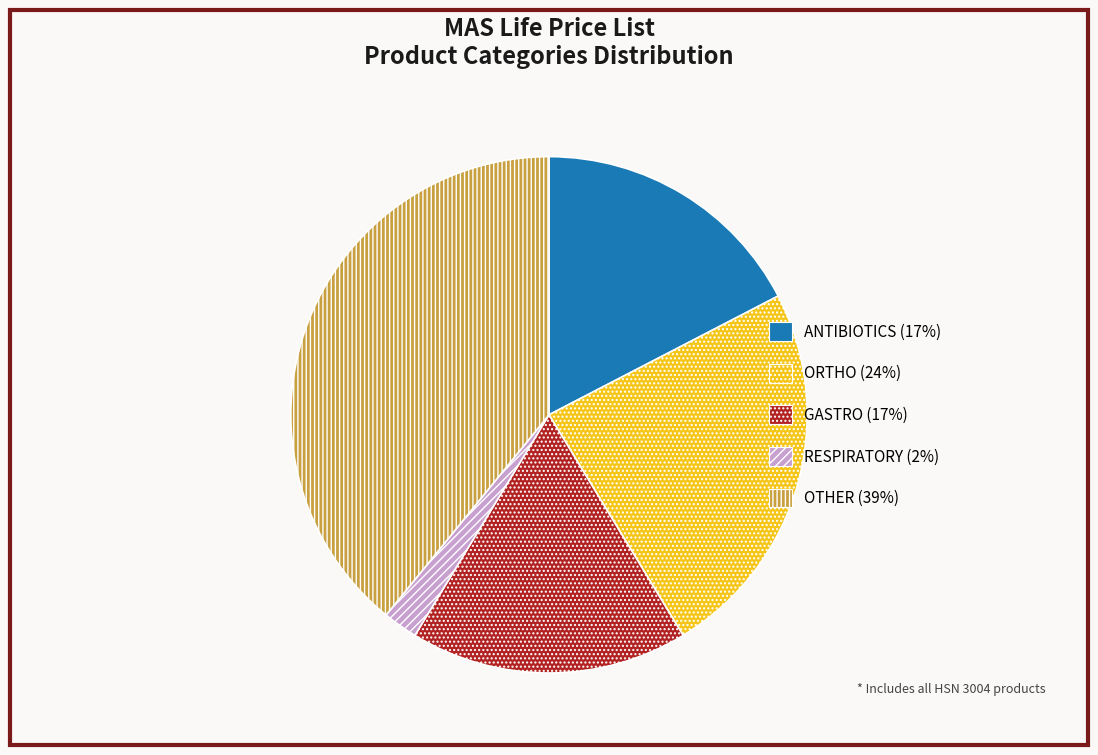

Which slice is the smallest?

RESPIRATORY